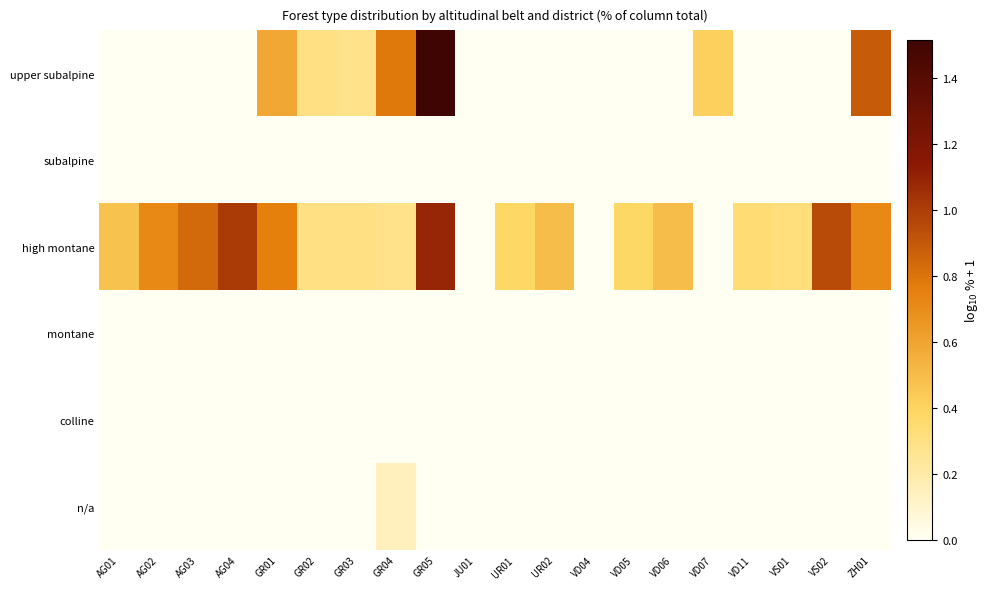

At which category is the sum across all series the highest?

GR05